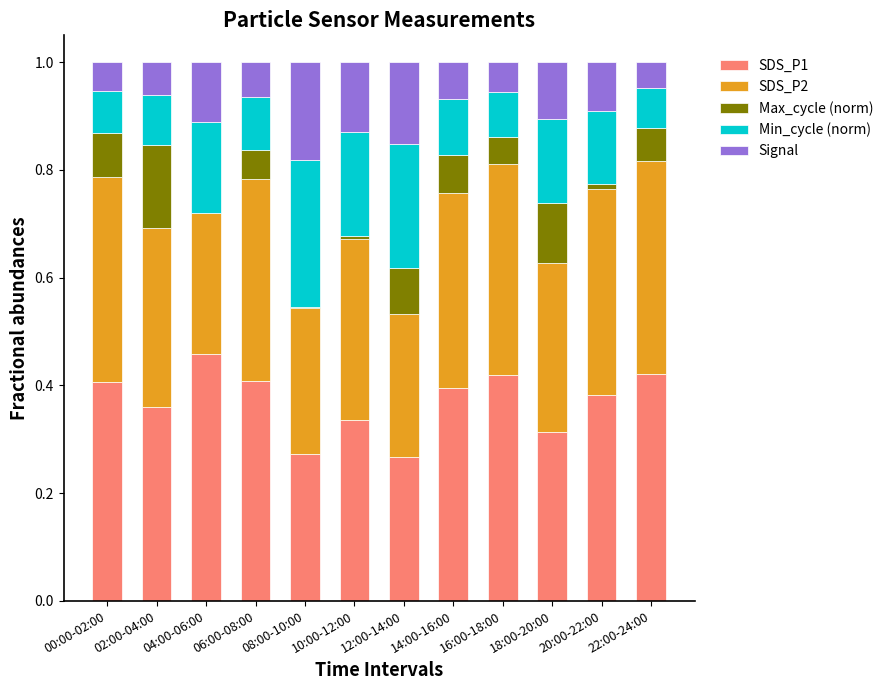

Which category has the highest value in the SDS_P1 series?

04:00-06:00